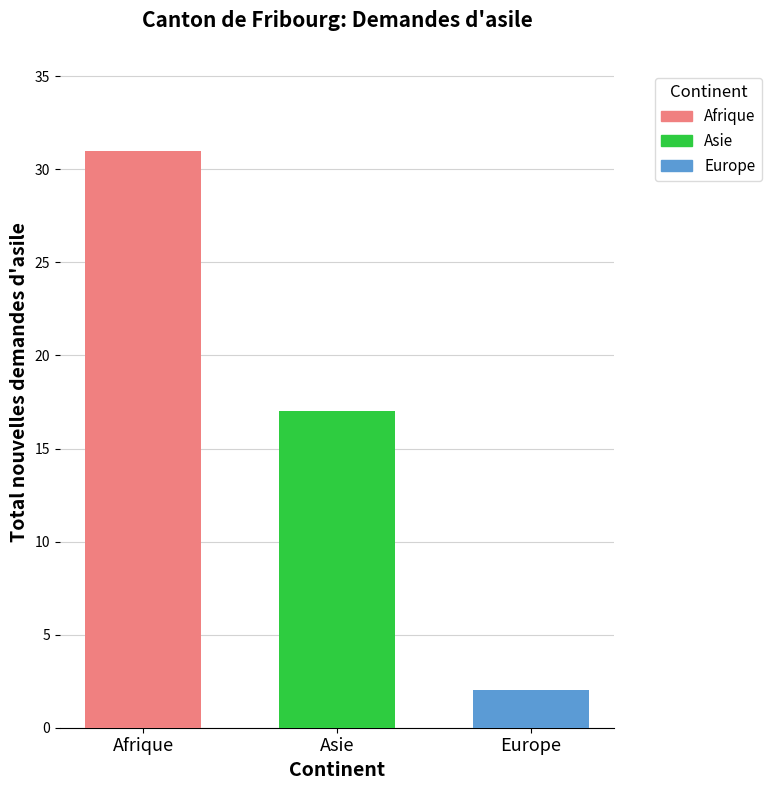

Rank the categories by Asie value from lowest to highest.

Asie